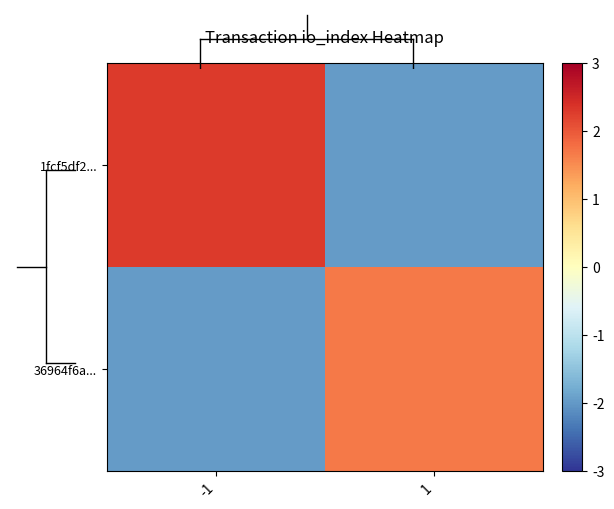

Reading left to right, transcribe all the data shown in this chart.

1fcf5df2...: -1=2.3	1=-2.0
36964f6a...: -1=-2.0	1=1.7